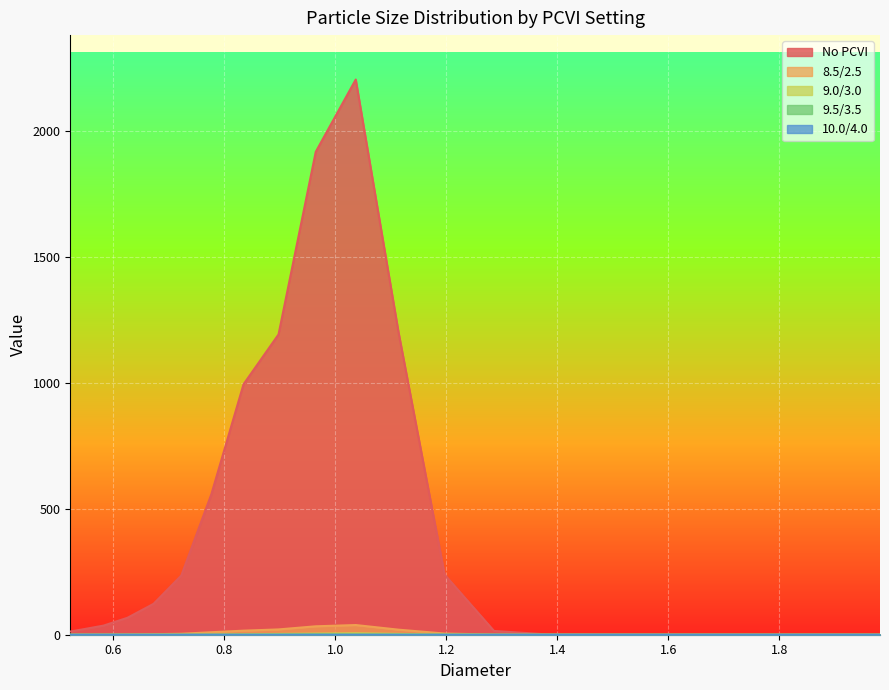

What is the difference between the second highest and second lowest values in the 9.5/3.5 series?

0.7